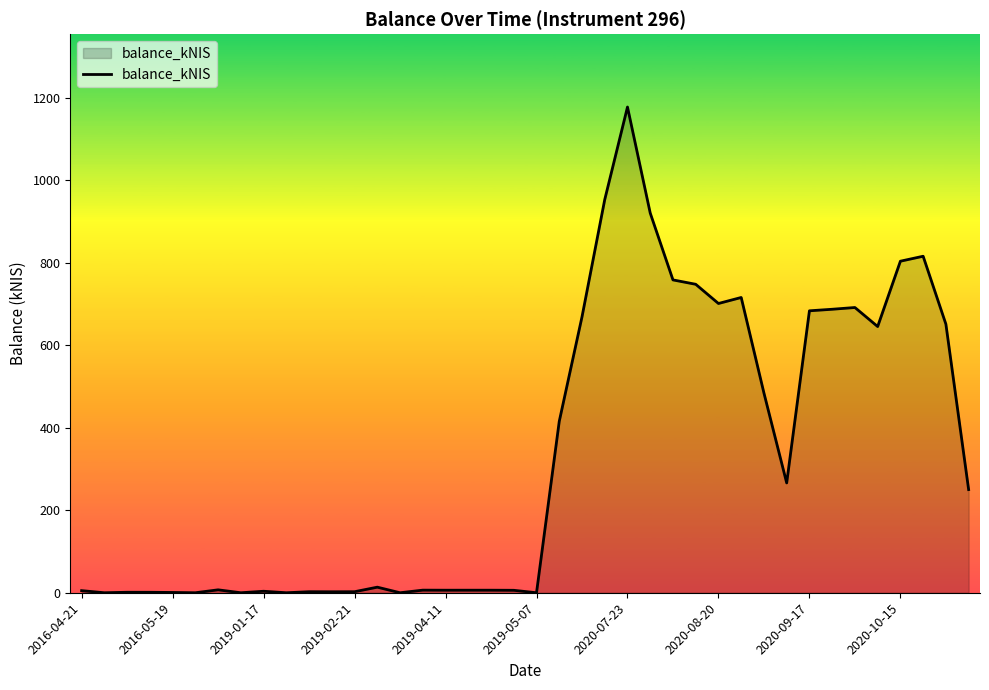

What is the maximum value shown in the chart?

1178.2